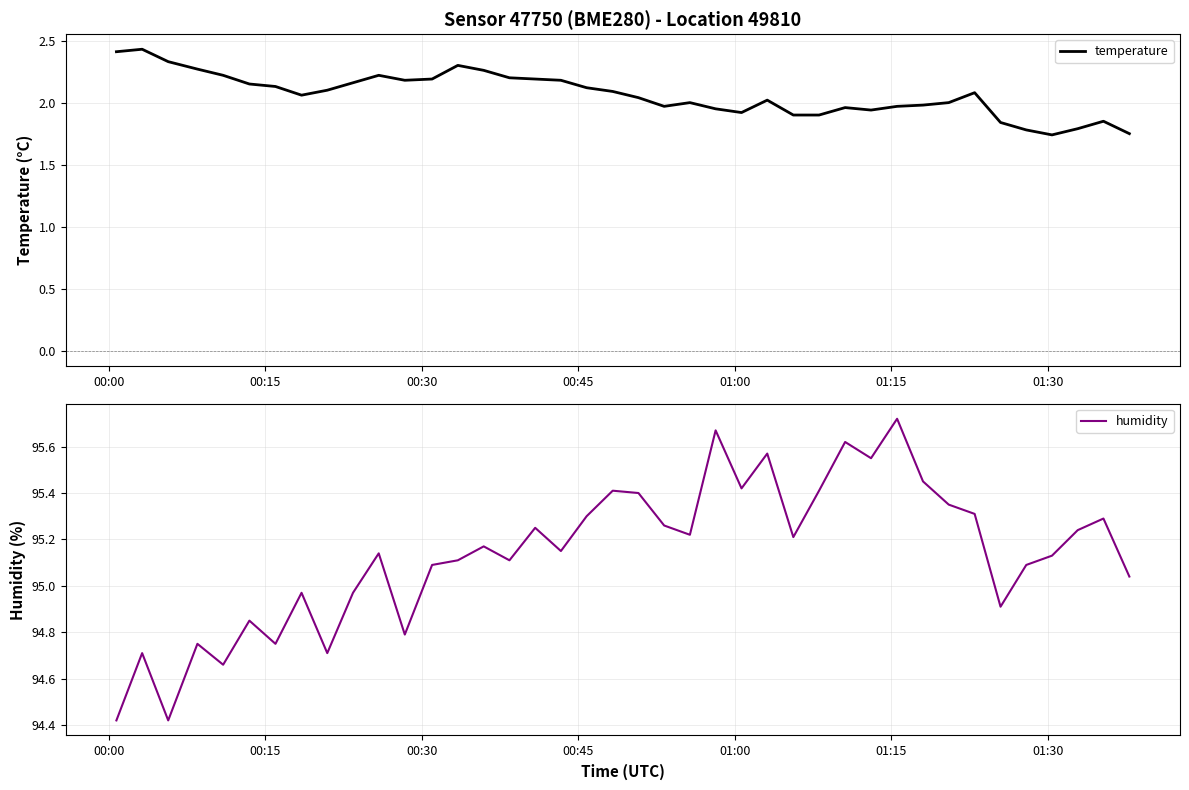

What is the sum of all humidity values?

3805.6